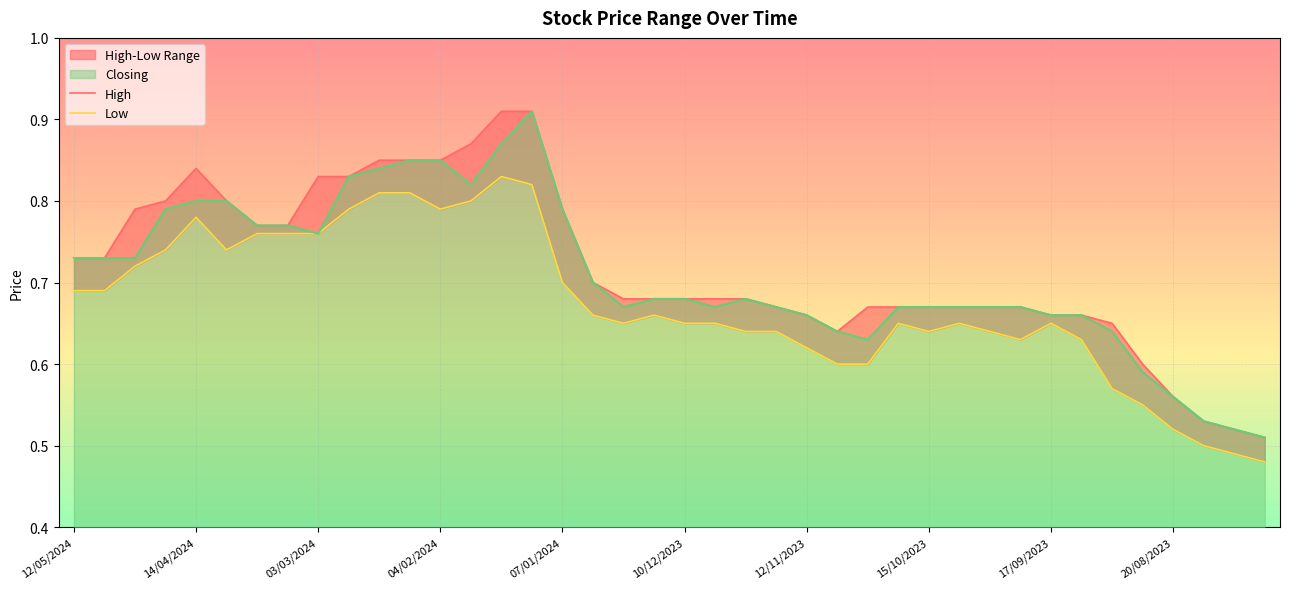

Which series has the widest spread of values?

High